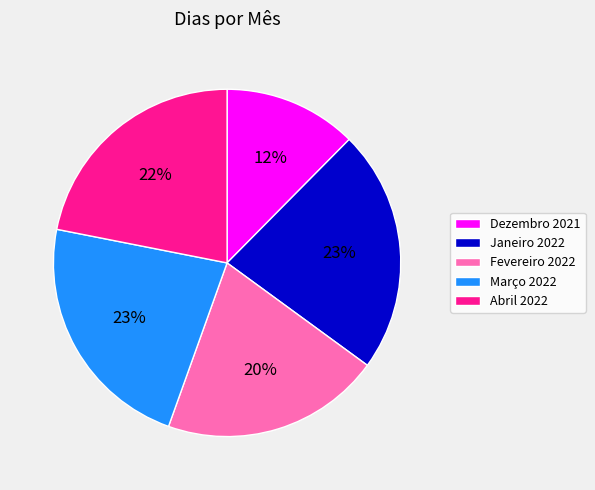

The Março 2022 slice represents 23% of the pie. True or false?

True